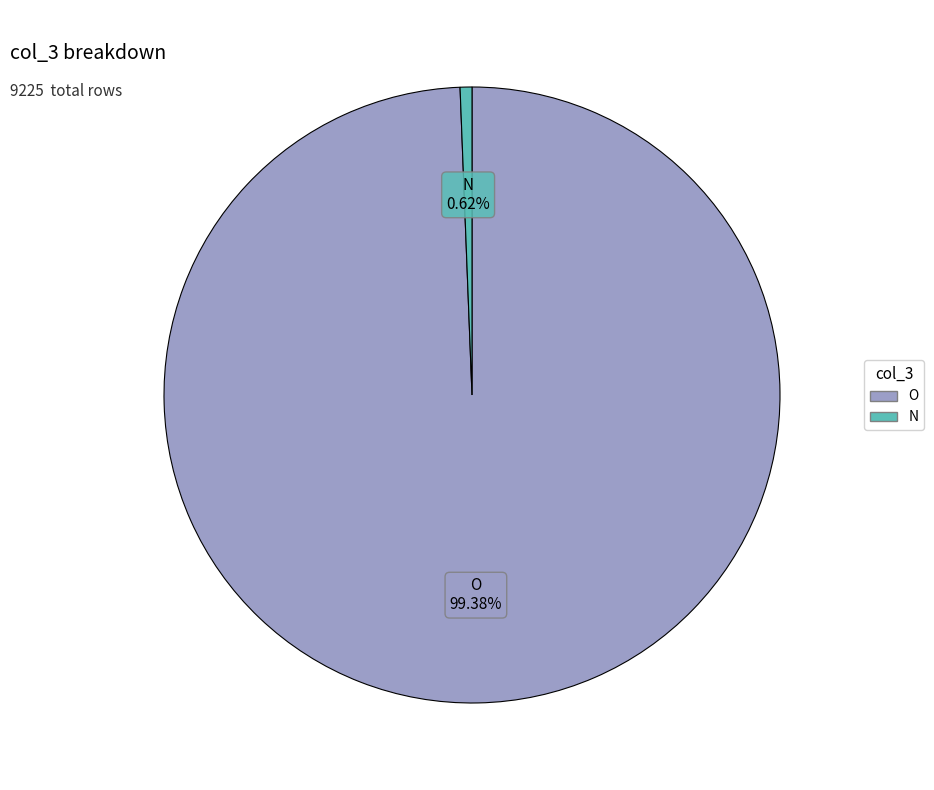

Does any single category account for the majority?

Yes